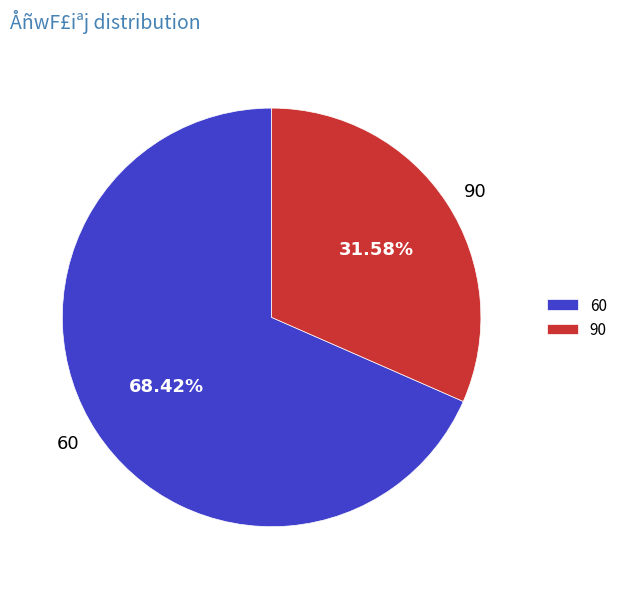

How many slices are in this pie chart?

2